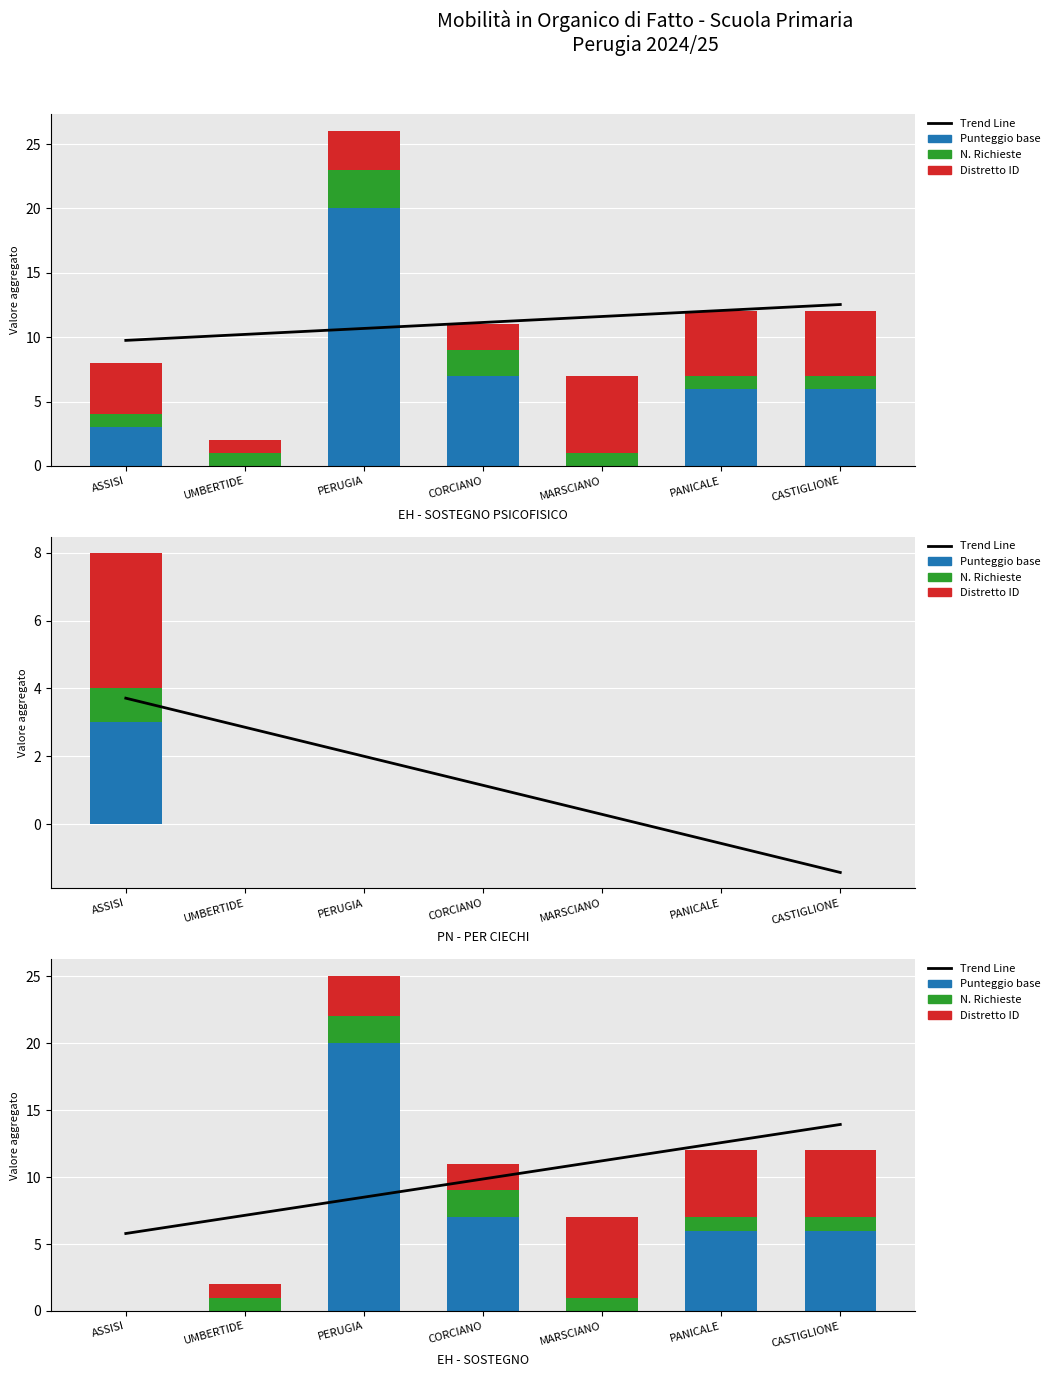

What are all the series names shown in the legend?

Trend Line, Punteggio base, N. Richieste, Distretto ID